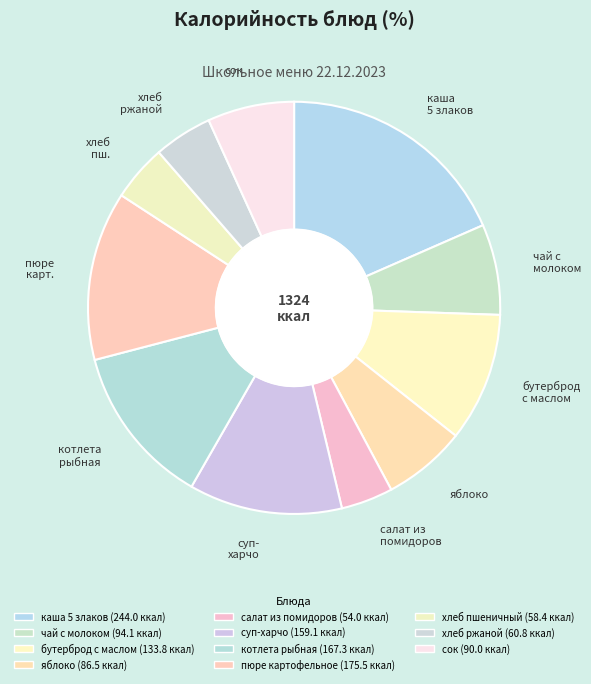

What is the ratio of the value at суп- харчо to the value at котлета рыбная?

1.0